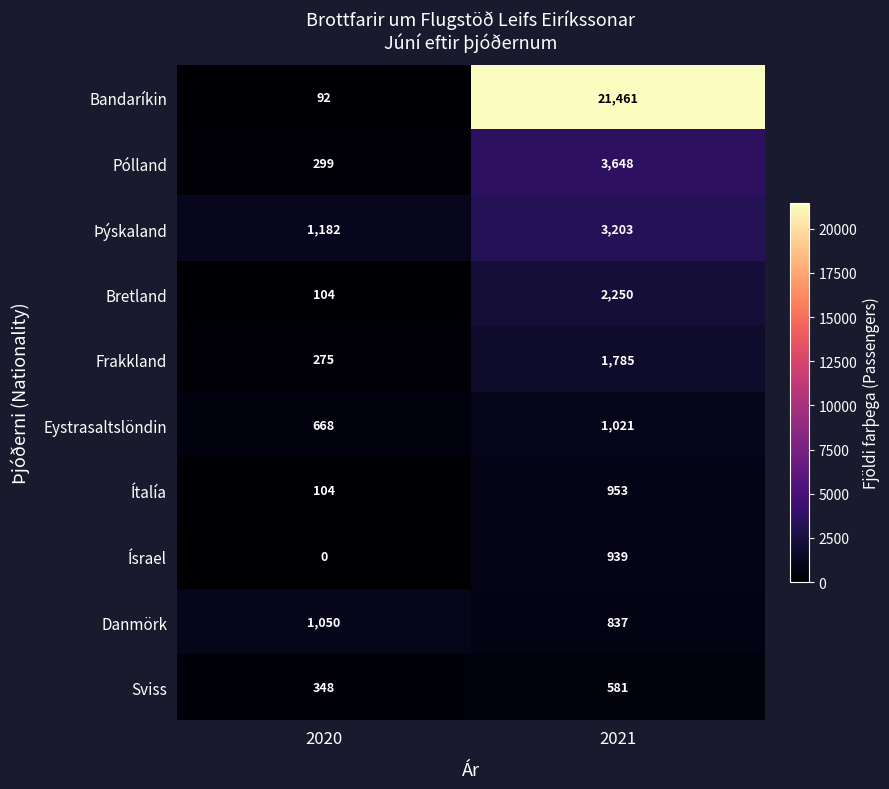

Reading left to right, extract all data points from this chart.

Bandaríkin: 2020=92	2021=21461
Pólland: 2020=299	2021=3648
Þýskaland: 2020=1182	2021=3203
Bretland: 2020=104	2021=2250
Frakkland: 2020=275	2021=1785
Eystrasaltslöndin: 2020=668	2021=1021
Ítalía: 2020=104	2021=953
Ísrael: 2020=0	2021=939
Danmörk: 2020=1050	2021=837
Sviss: 2020=348	2021=581